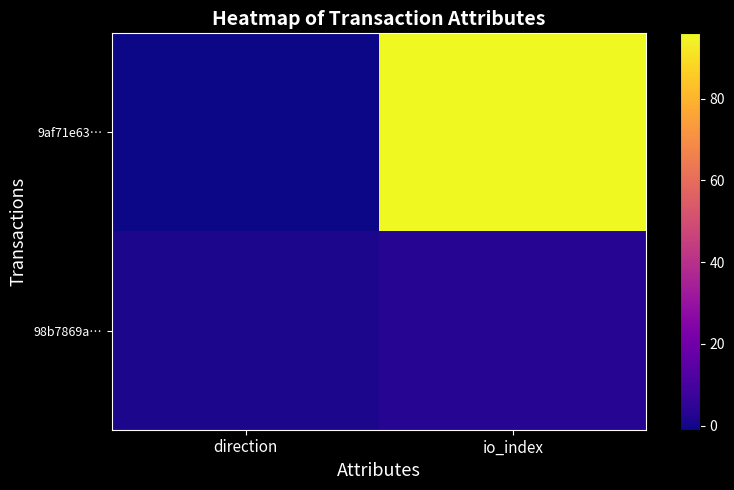

How many categories are shown in the chart?

2